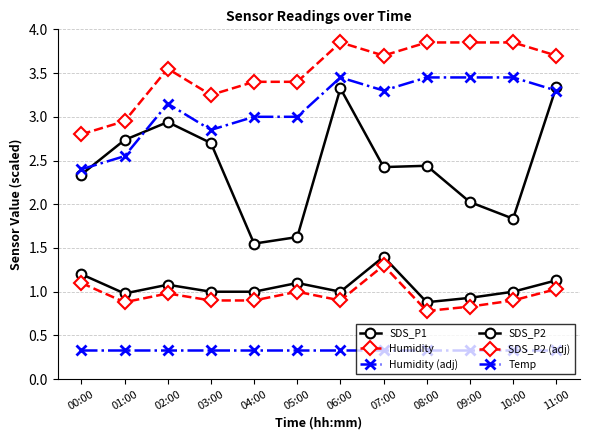

Does the chart have visible grid lines?

Yes